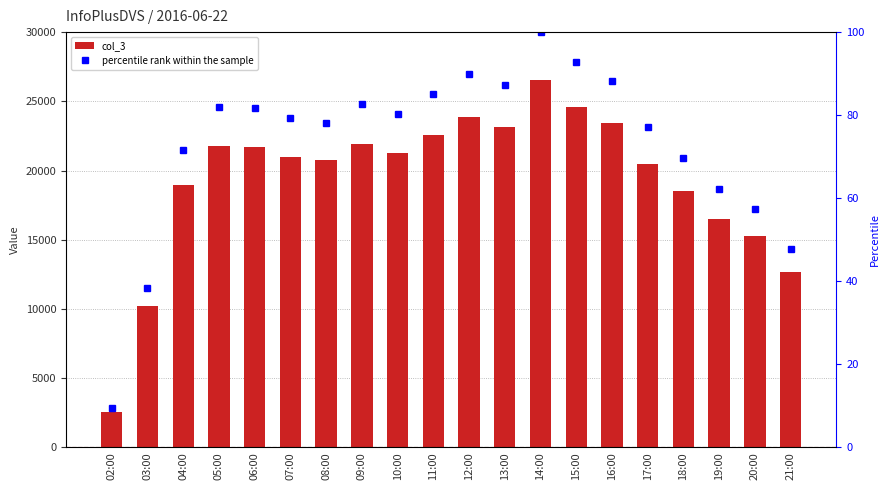

Which category has the highest value in the col_3 series?

14:00